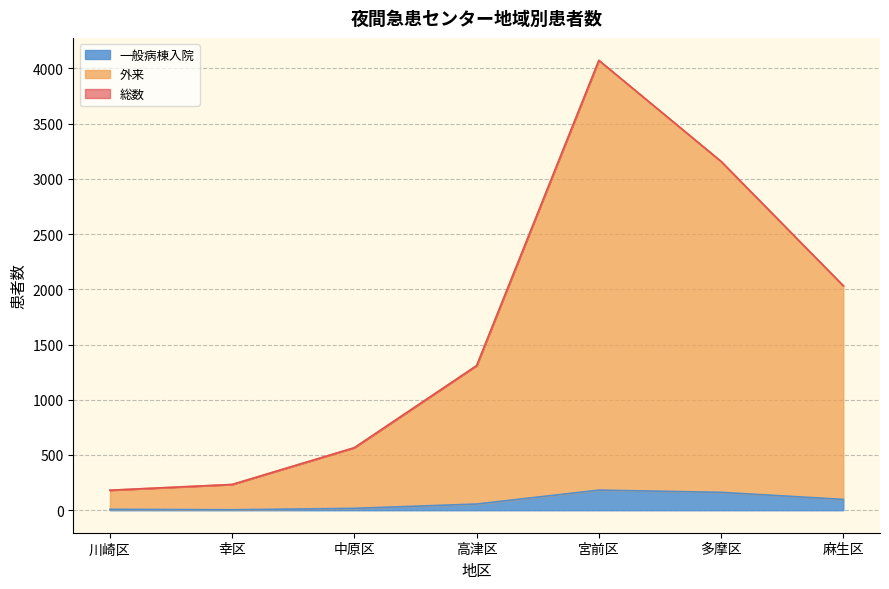

Rank the series at 川崎区 from lowest to highest value.

一般病棟入院, 総数, 外来